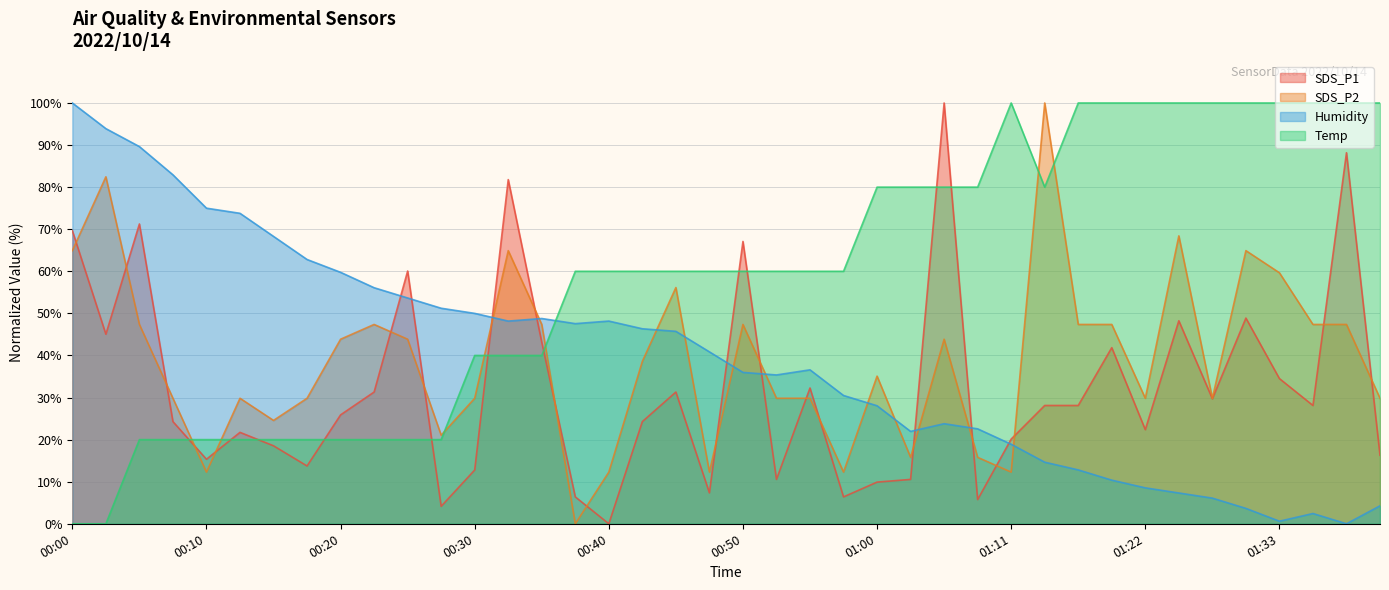

How many data points in SDS_P2 are above 38?

20